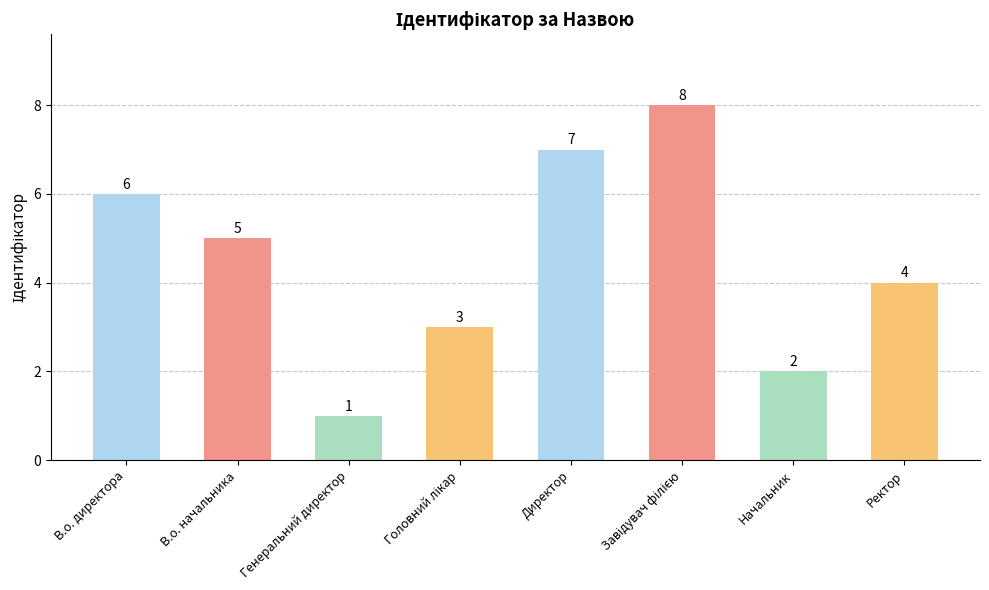

How many values are below 5?

4